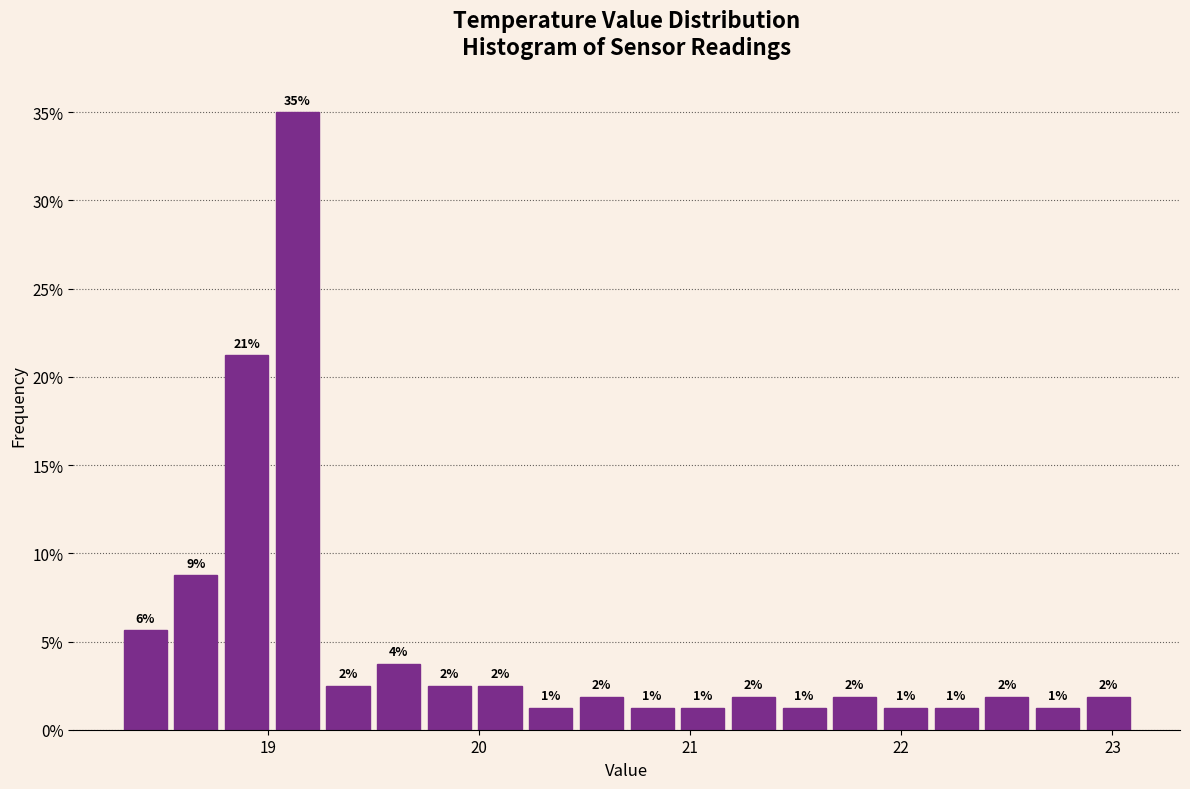

Read against the x-axis, roughly where is the centre of the tallest bar?

19.1